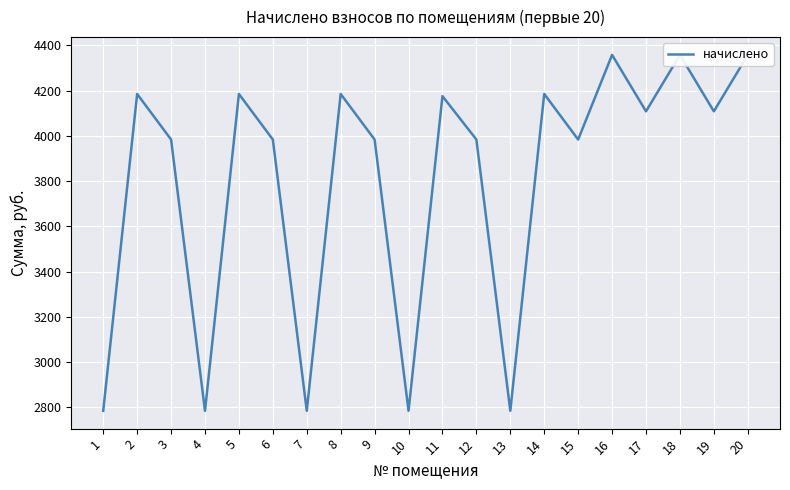

What is the value of the 13th point from the left?

2784.0